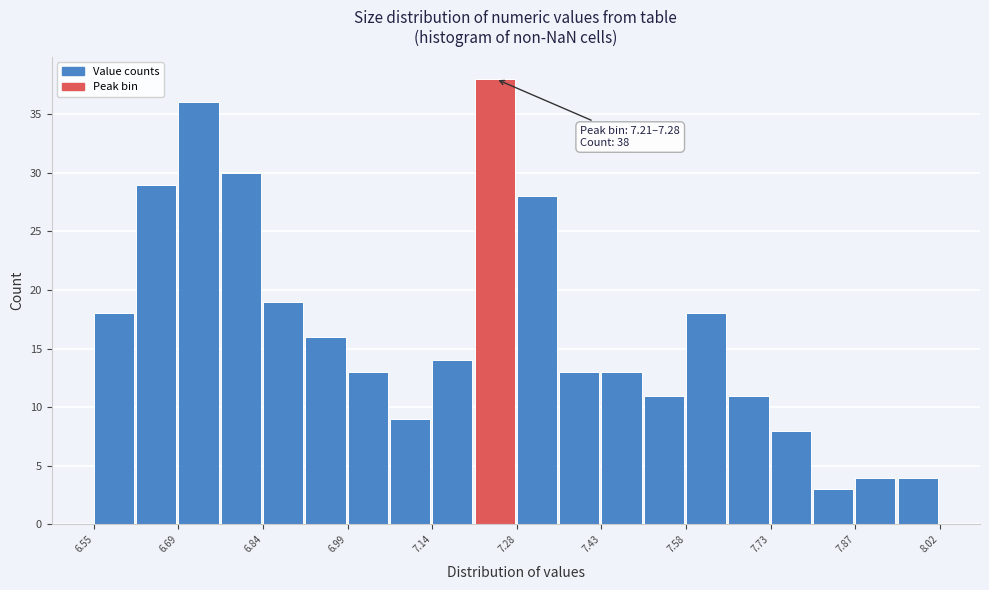

Around what value on the x-axis is the tallest bar? Give the approximate position of its centre, as read against the axis.

7.24